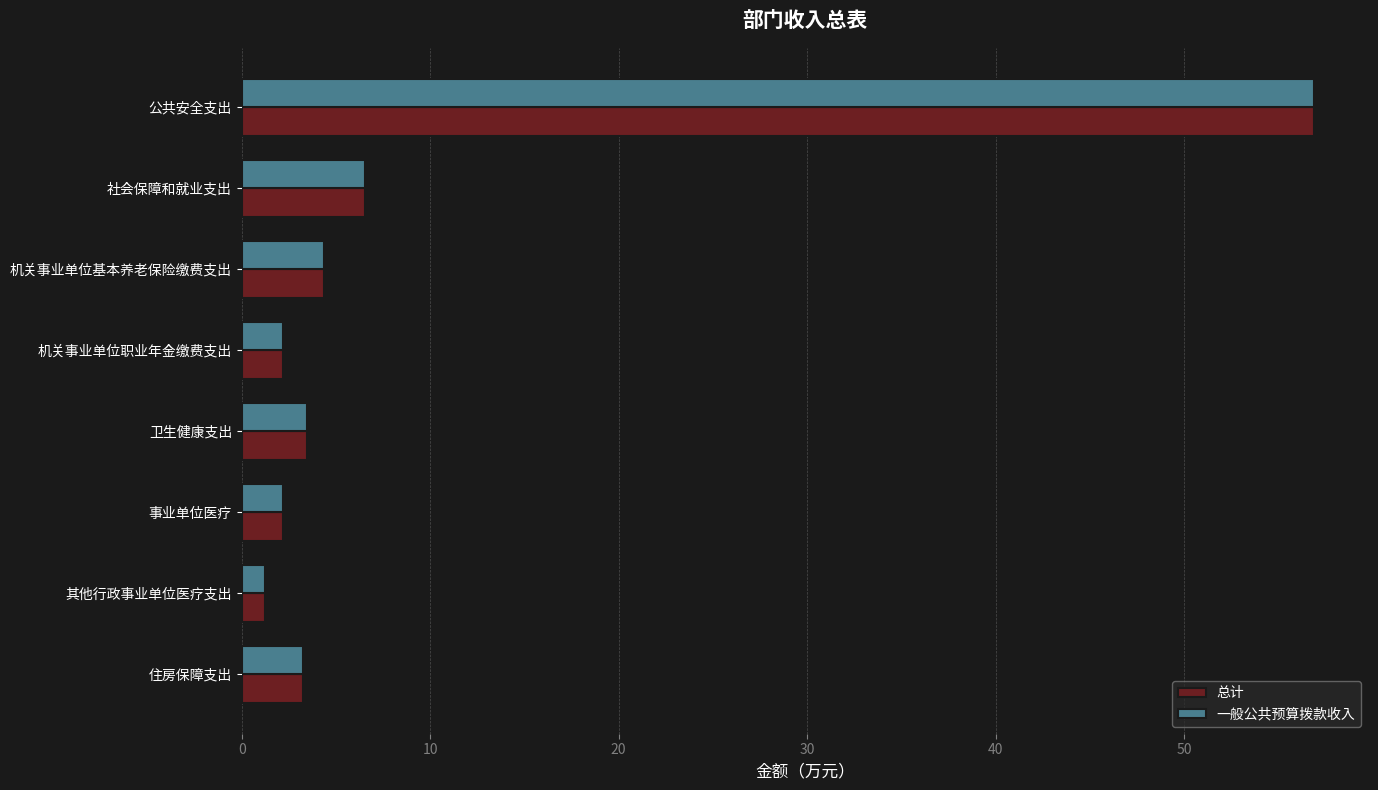

How many distinct data groups are displayed?

2